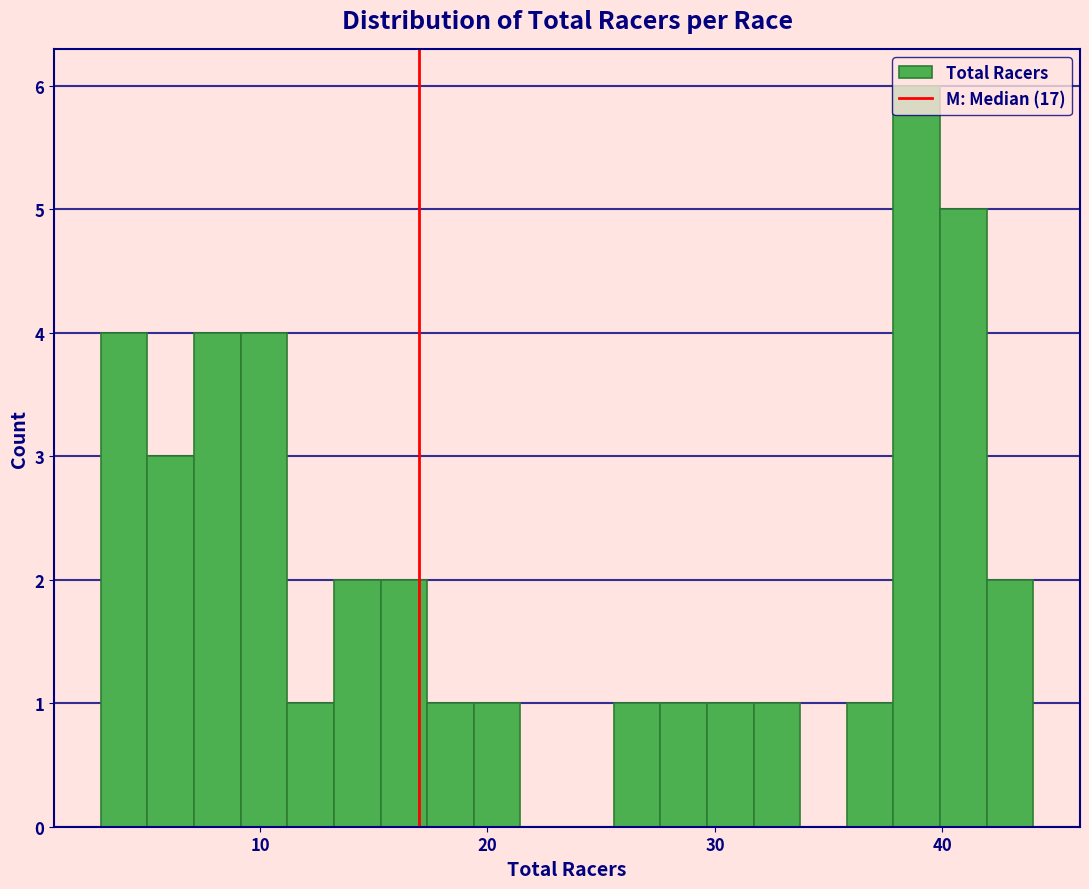

Read against the x-axis, roughly where is the centre of the tallest bar?

39